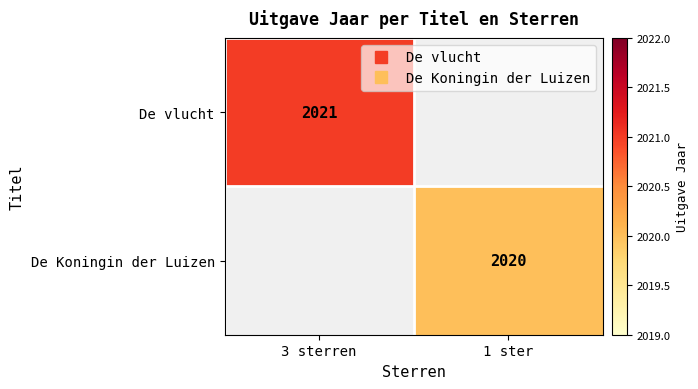

The De vlucht series shows 2995.6 at 3 sterren. True or false?

False